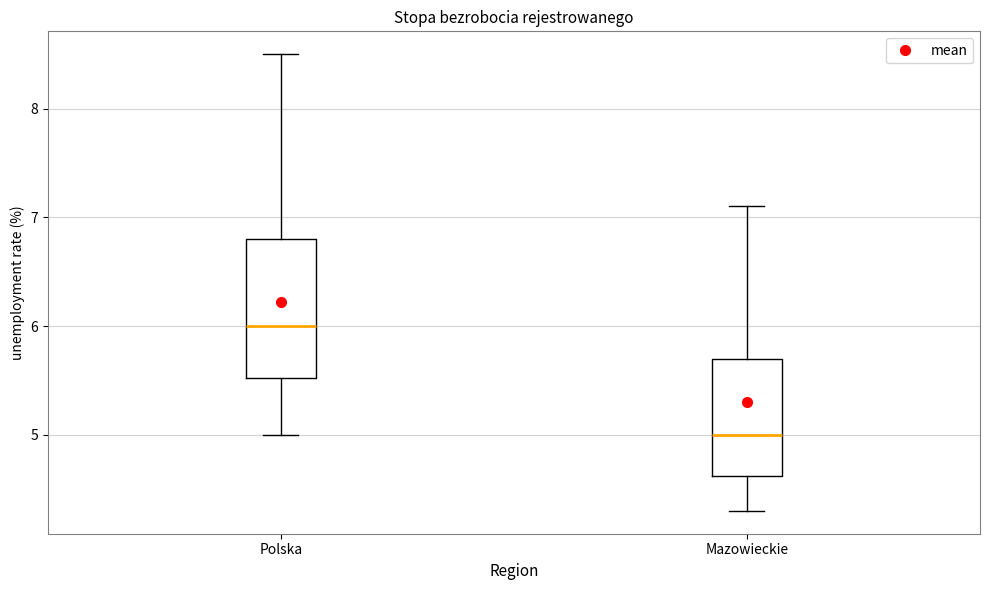

Which box is the tallest, from its lower edge to its upper edge?

Polska